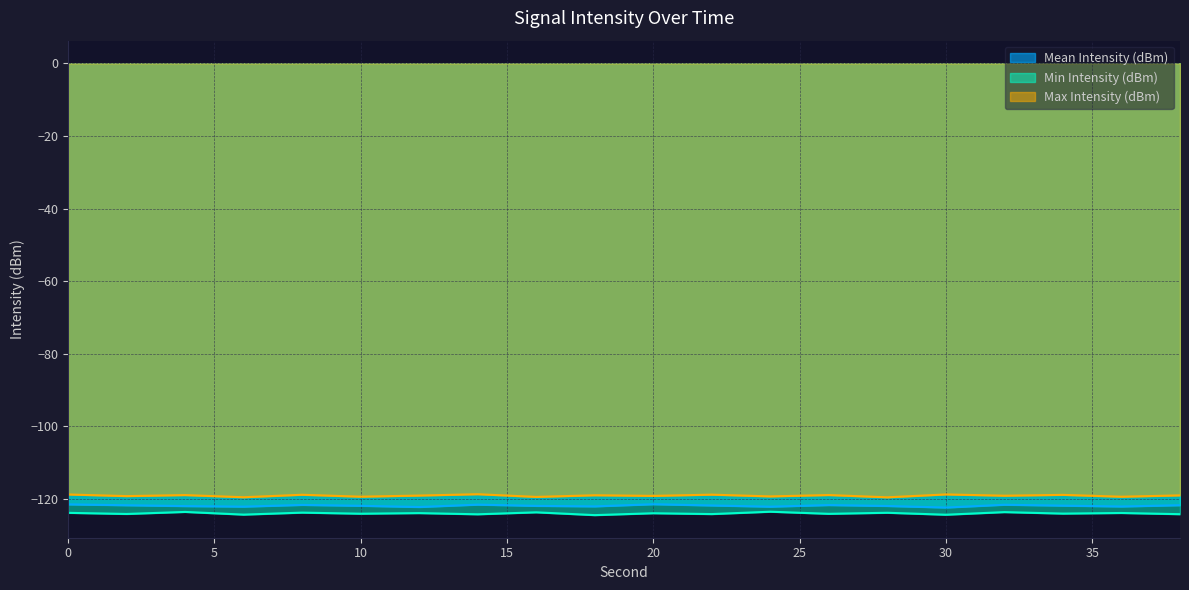

Reading left to right, list all the values displayed in this chart.

Mean Intensity (dBm): -121.5	-121.7	-122.0	-122.1	-121.6	-121.9	-122.2	-121.5	-121.9	-122.0	-121.4	-121.8	-122.1	-121.7	-121.9	-122.3	-121.6	-121.8	-122.1	-121.7
Min Intensity (dBm): -123.8	-124.1	-123.6	-124.3	-123.8	-124.0	-123.9	-124.2	-123.7	-124.4	-123.9	-124.2	-123.5	-124.1	-123.8	-124.3	-123.6	-124.0	-123.8	-124.2
Max Intensity (dBm): -118.8	-119.2	-118.9	-119.5	-118.8	-119.4	-119.0	-118.7	-119.4	-119.0	-119.1	-118.8	-119.3	-118.9	-119.5	-118.7	-119.1	-118.9	-119.4	-119.0